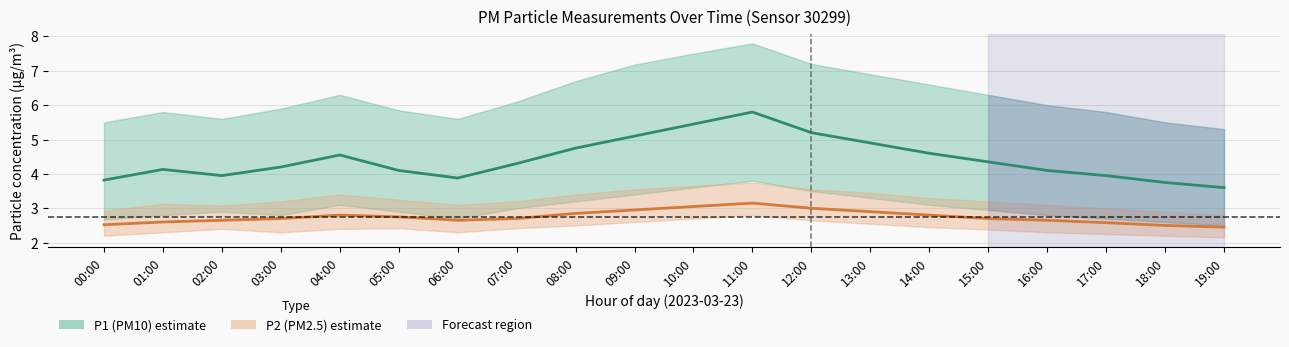

What is the sum of all P1 (PM10) values?

88.5